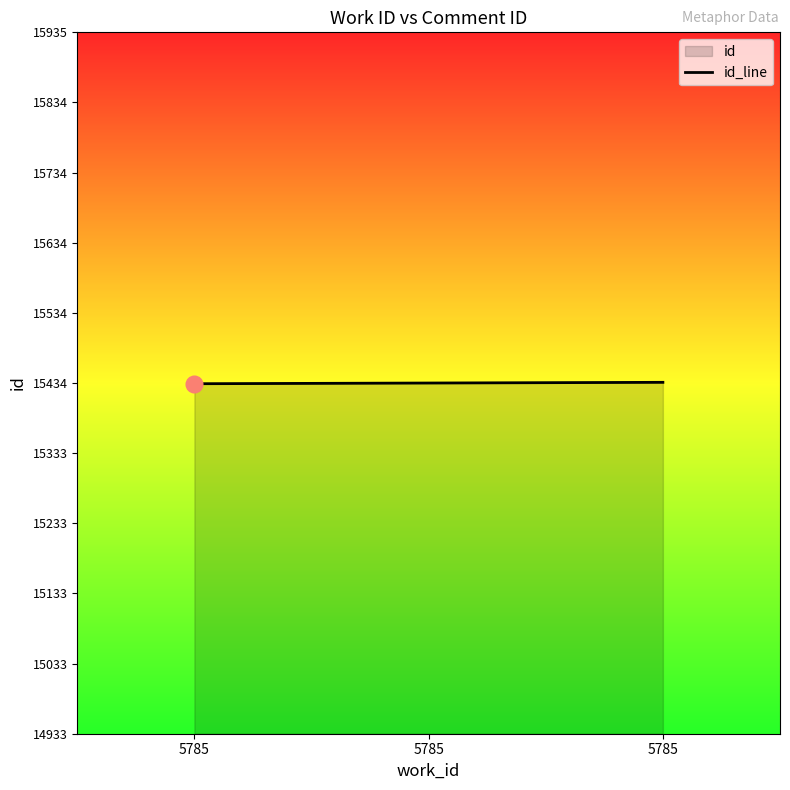

Approximately how many times larger is the value at 5785 compared to 5785?

1.0